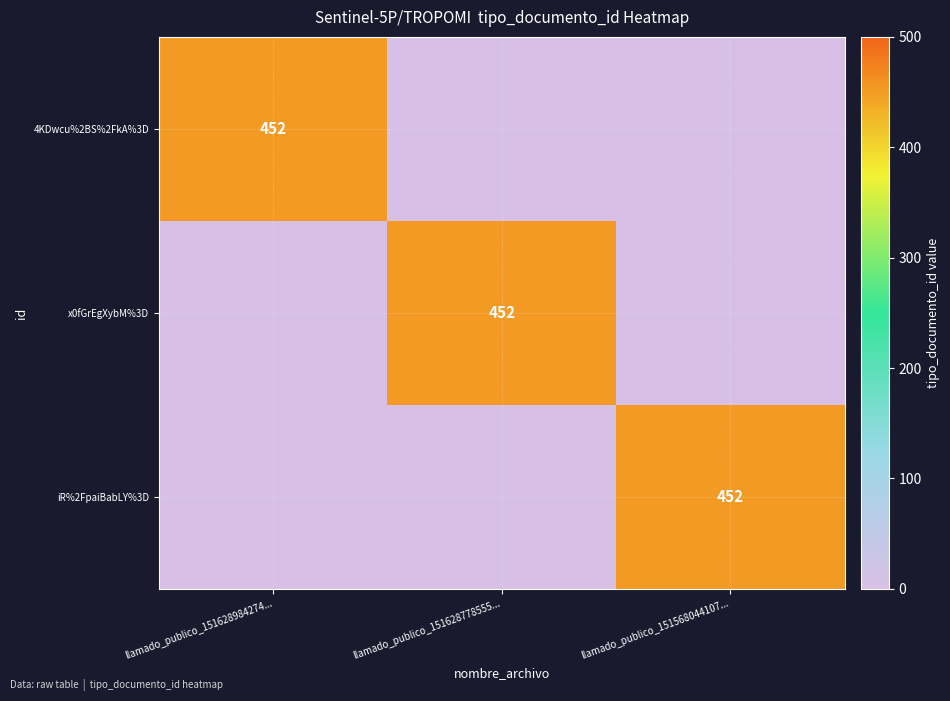

What is the total value across all series at llamado_publico_151568044107...?

452